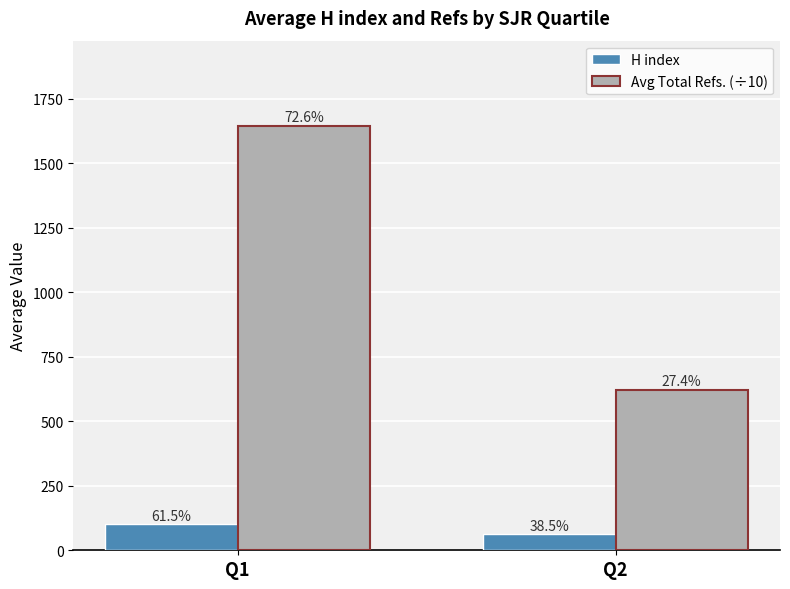

Between Q1 and Q2, which series saw the biggest shift?

Avg Total Refs. (÷10)